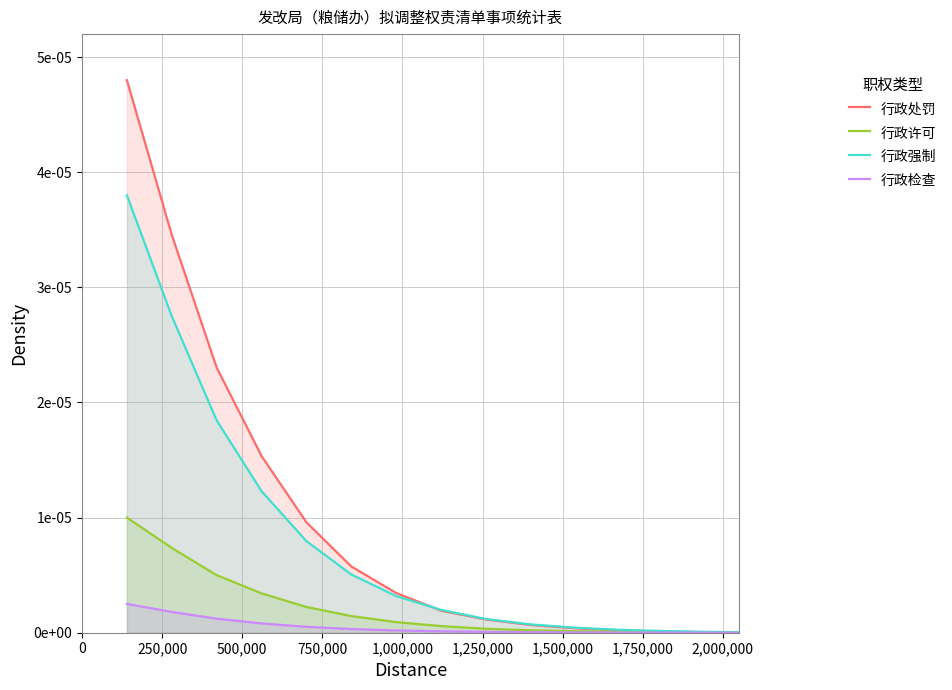

At how many categories does at least one series exceed 0?

15